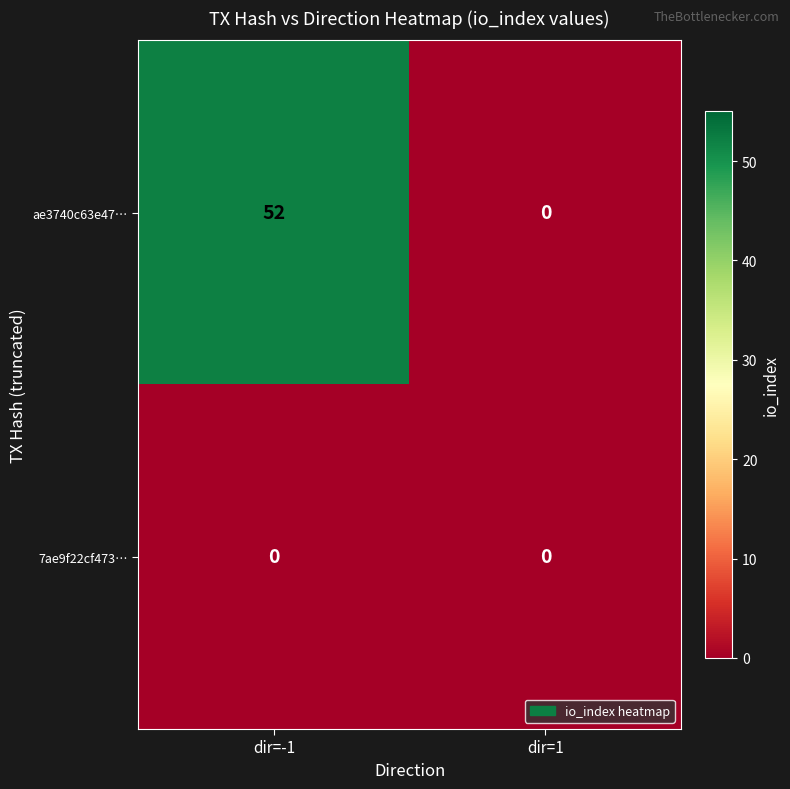

Which category has the highest value across all series?

dir=-1